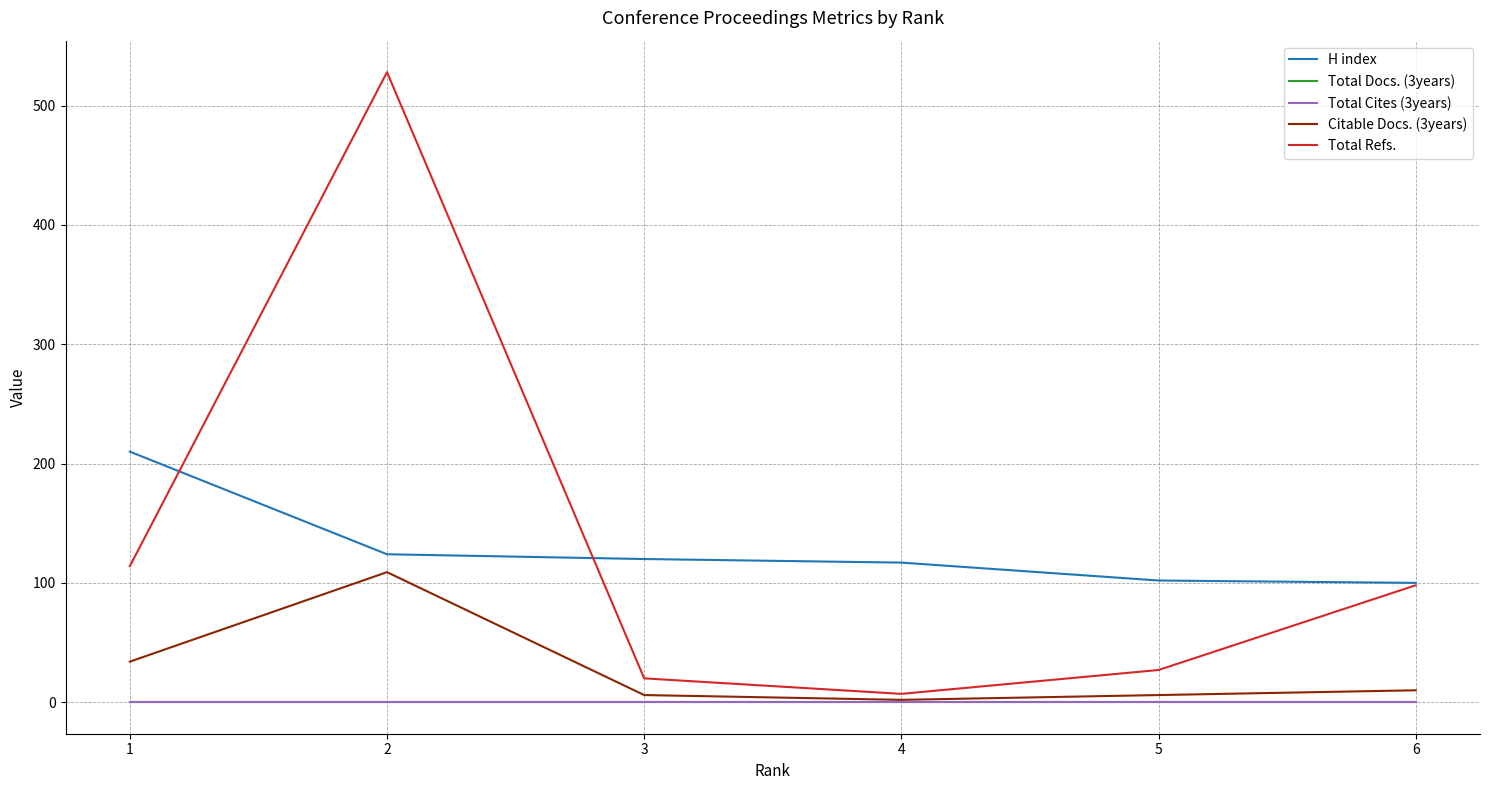

Does the chart display data point markers on the line(s)?

No